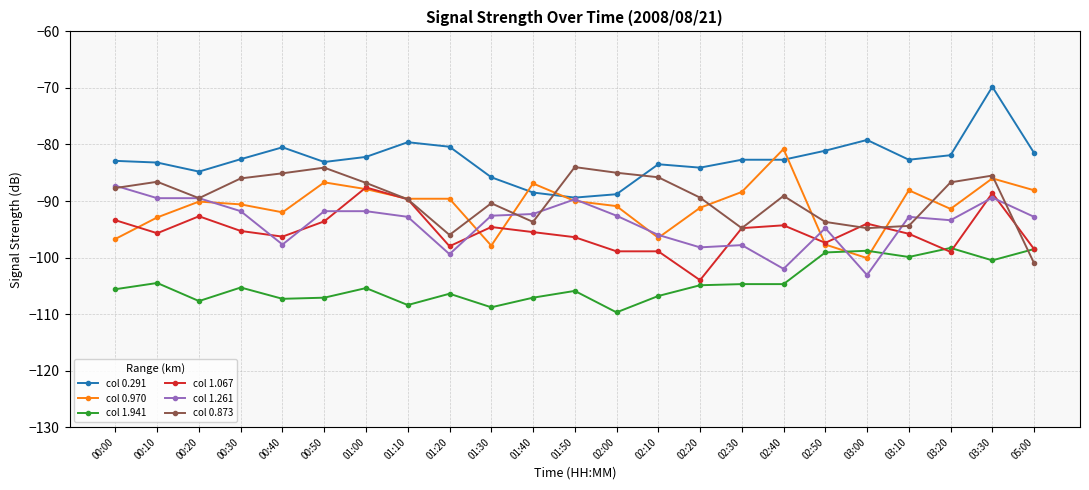

How many lines are shown in the chart?

6